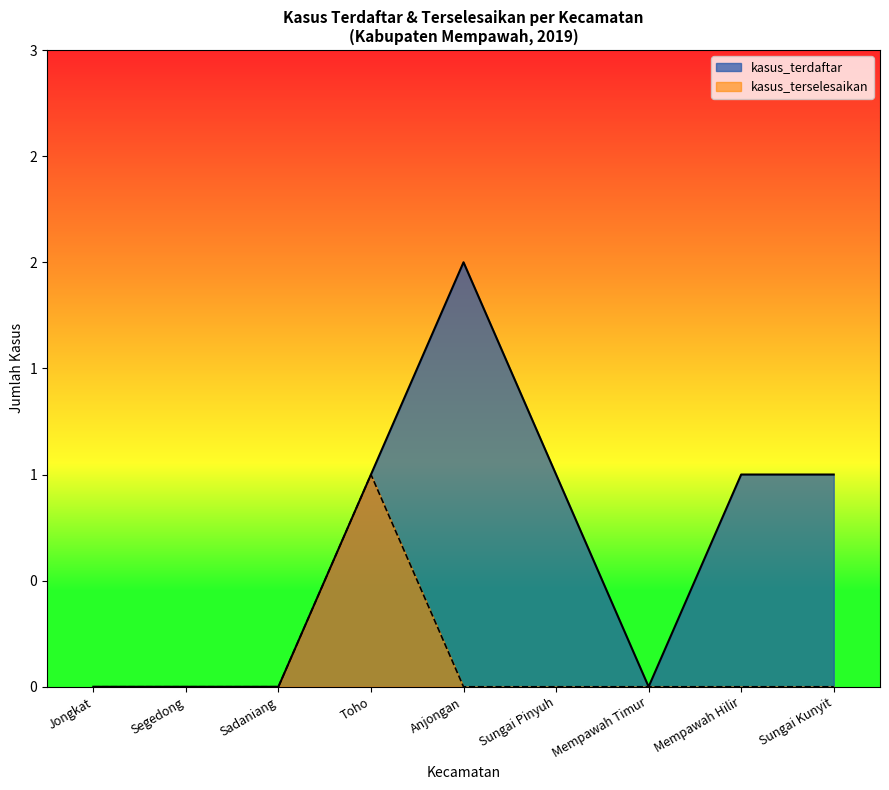

Count the kasus_terselesaikan values in the range 0 to 1.

9